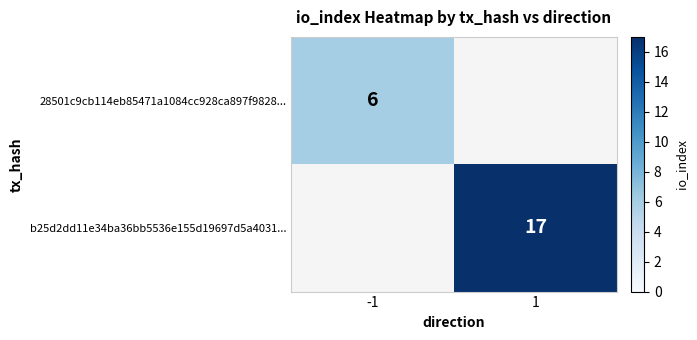

Is the value of 28501c9cb114eb85471a1084cc928ca897f9828... at -1 greater than the value of b25d2dd11e34ba36bb5536e155d19697d5a4031... at 1?

No